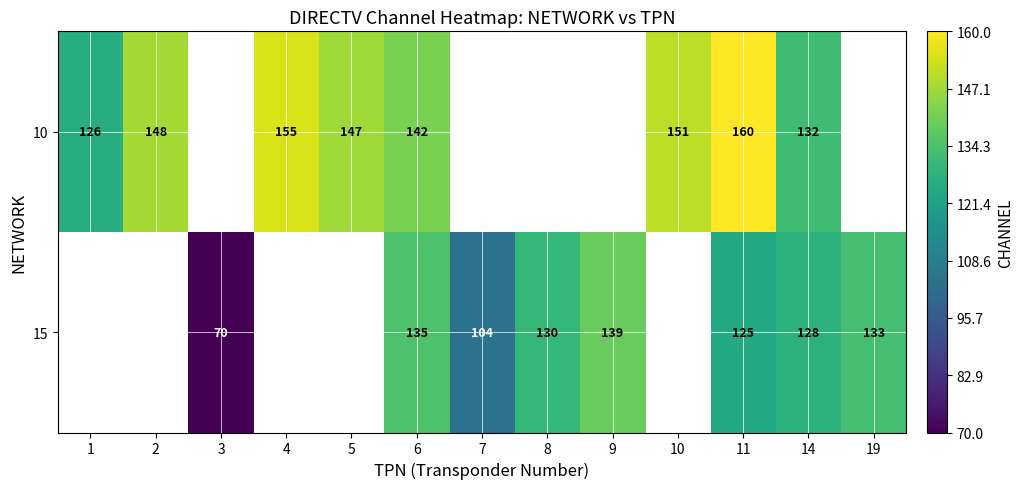

What is the smallest value displayed?

70.0